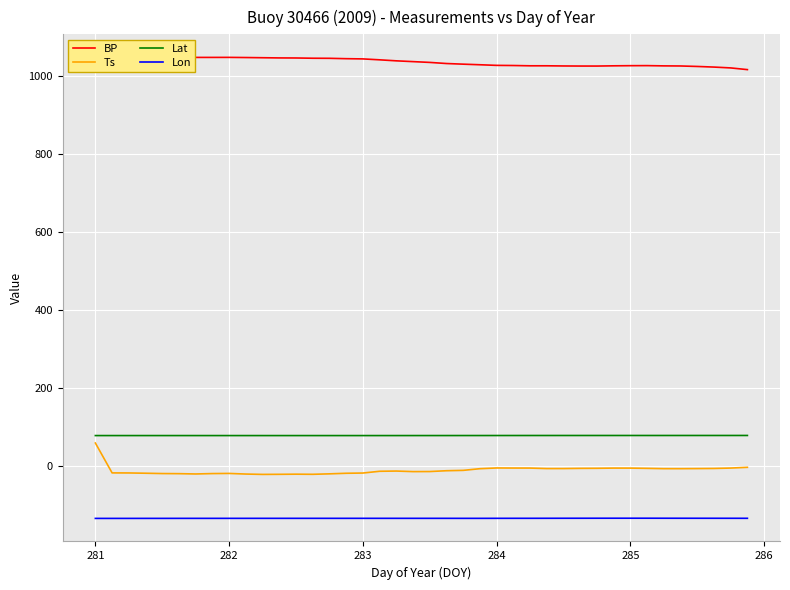

True or false: Lon and Ts cross at least once.

False